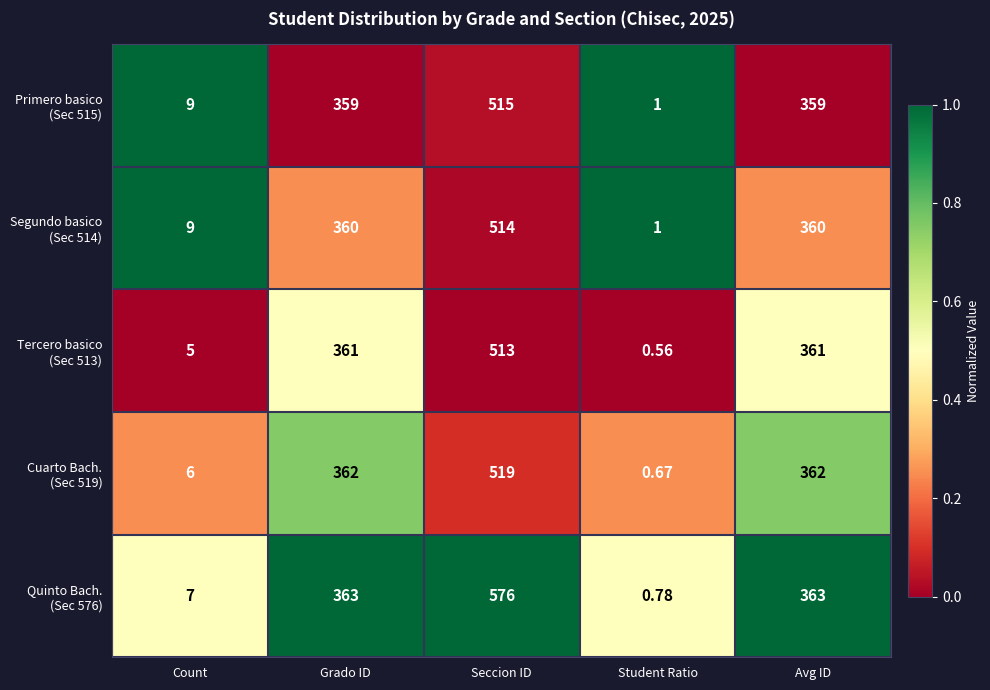

Which label corresponds to the smallest value in the chart?

Student Ratio